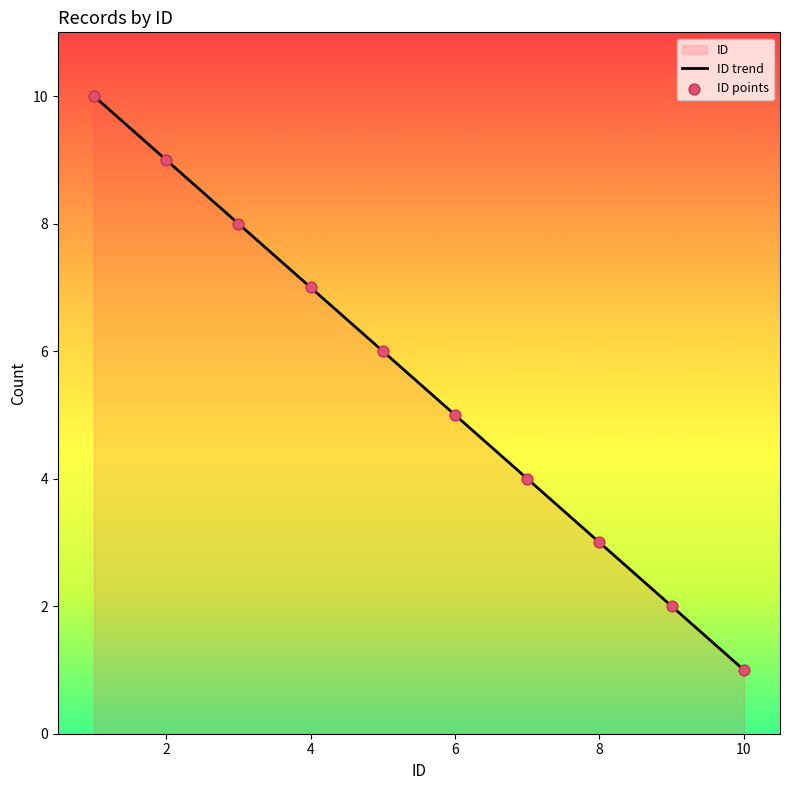

Which has a higher value, 7 or 9?

7